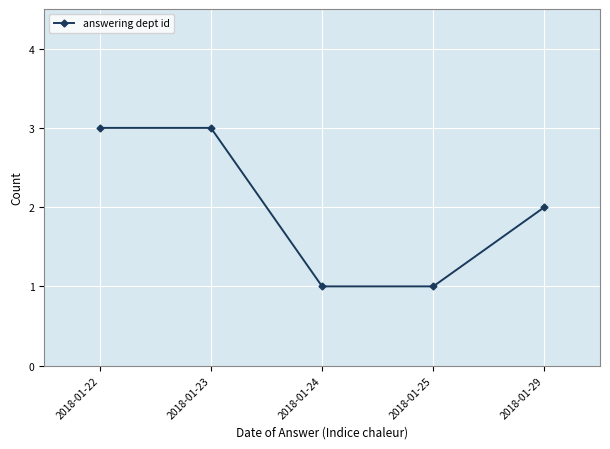

Reading left to right, list all the values displayed in this chart.

2018-01-22=3	2018-01-23=3	2018-01-24=1	2018-01-25=1	2018-01-29=2